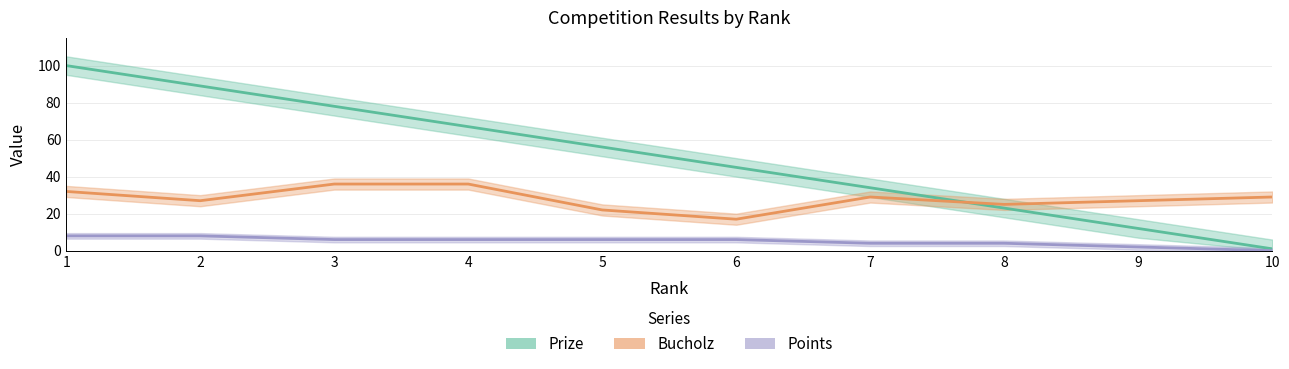

How many values in the Bucholz series are below 29?

5